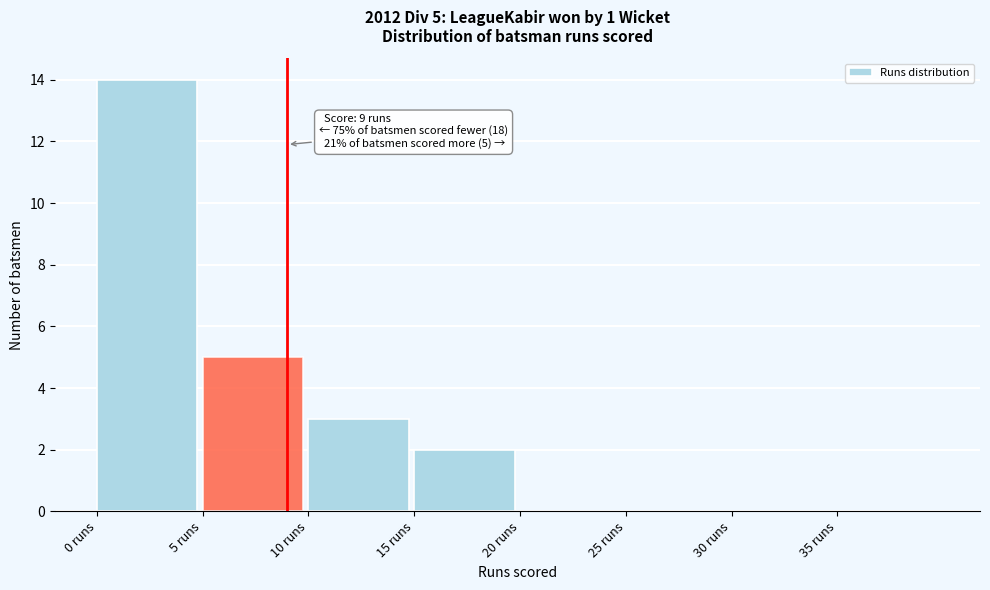

Over which range of the x-axis is the bar tallest?

0 to 5